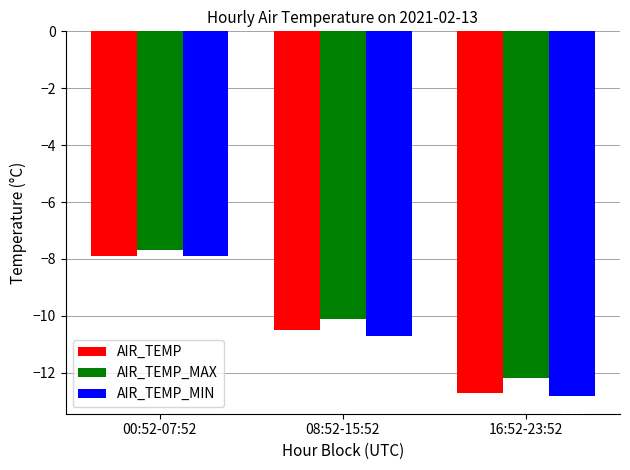

How many groups of bars are there?

3